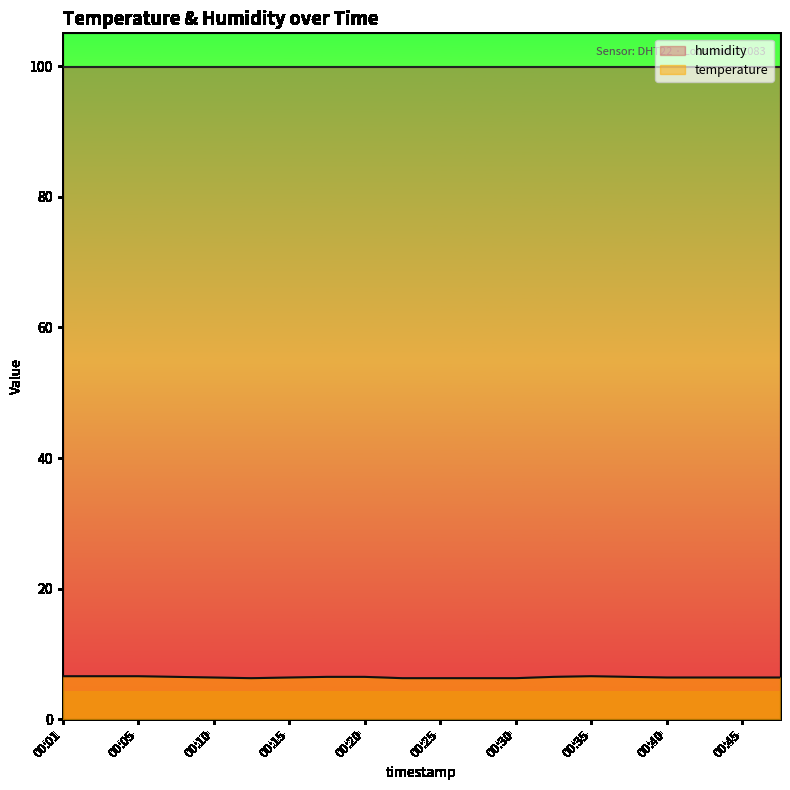

What is the sum of the values at 00:37 and 00:15?

12.9